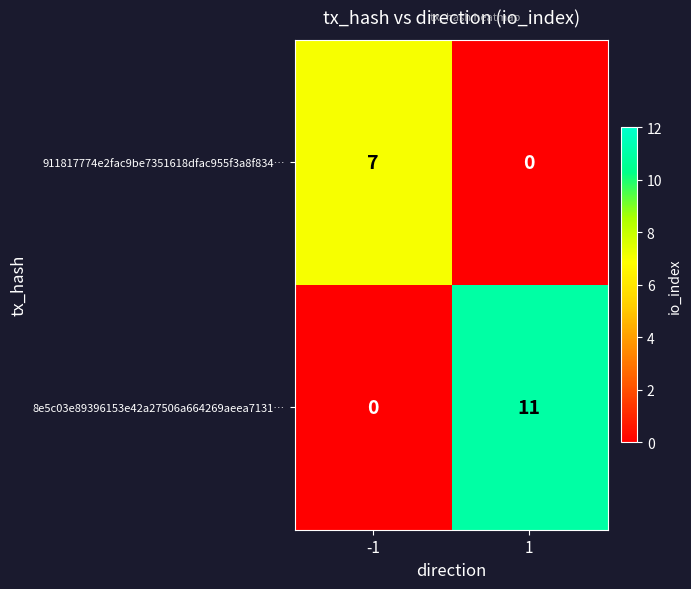

The 911817774e2fac9be7351618dfac955f3a8f834… series shows 3 at 1. True or false?

False